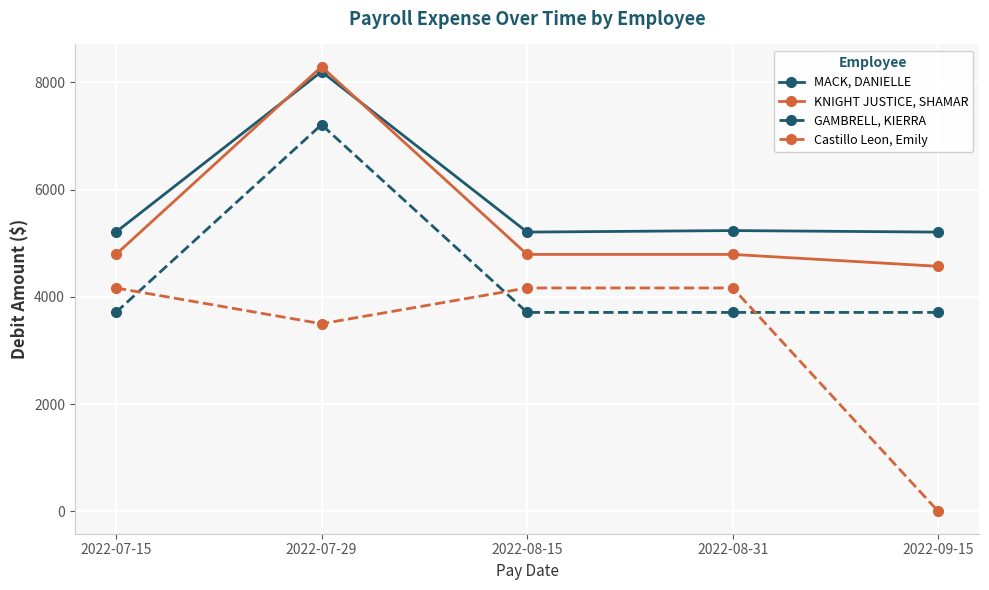

What is the spread (max minus min) of values at 2022-08-31?

1525.9